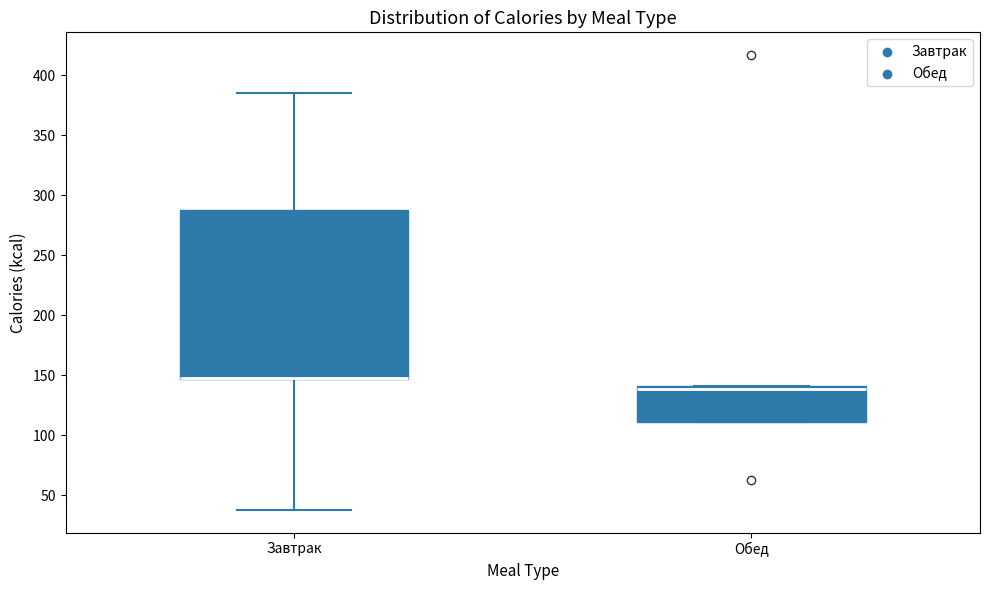

Which box is the tallest, from its lower edge to its upper edge?

Завтрак